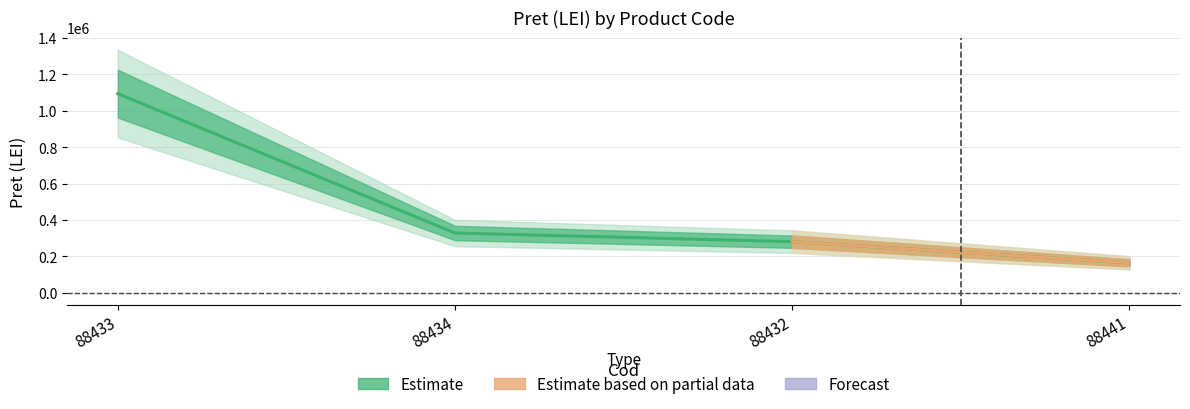

At which label does the data first exceed 328831?

88433